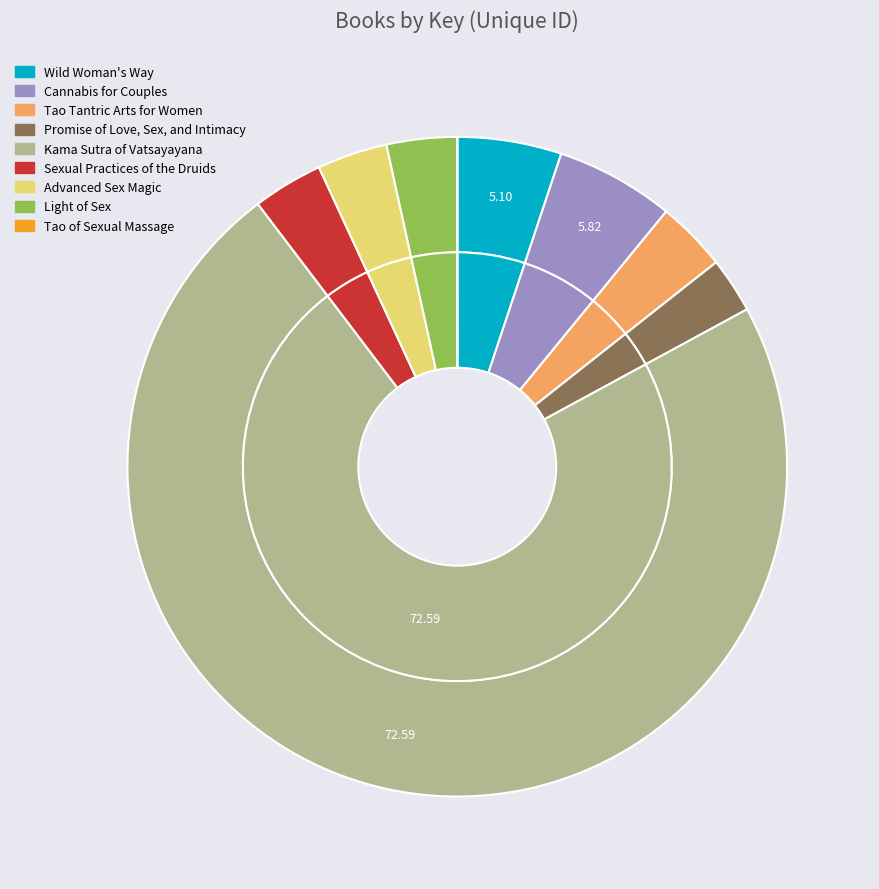

To the nearest percent, what percentage of the pie is Cannabis for Couples?

6%